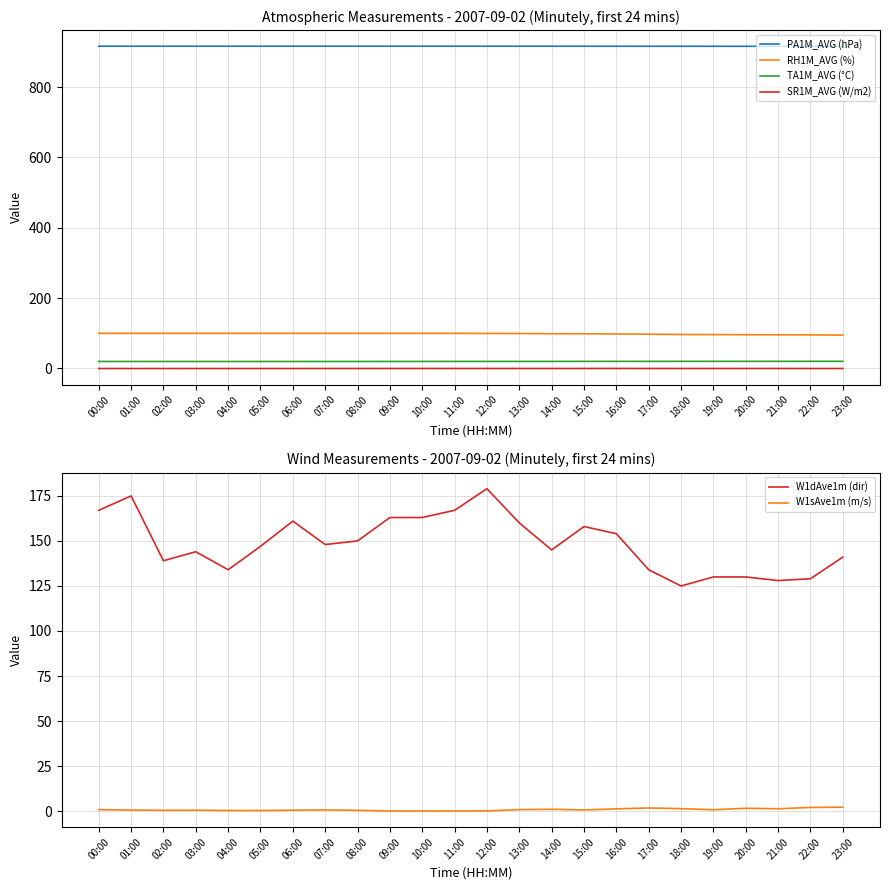

What are all the series names shown in the legend?

PA1M_AVG (hPa), RH1M_AVG (%), TA1M_AVG (°C), SR1M_AVG (W/m2), W1dAve1m (dir), W1sAve1m (m/s)